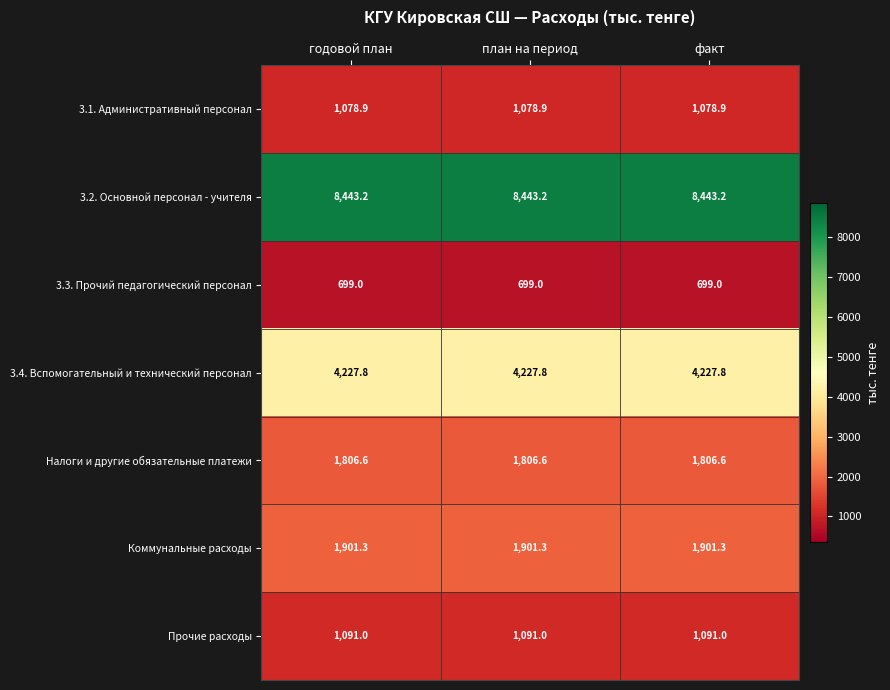

Count the number of categories in the chart.

3